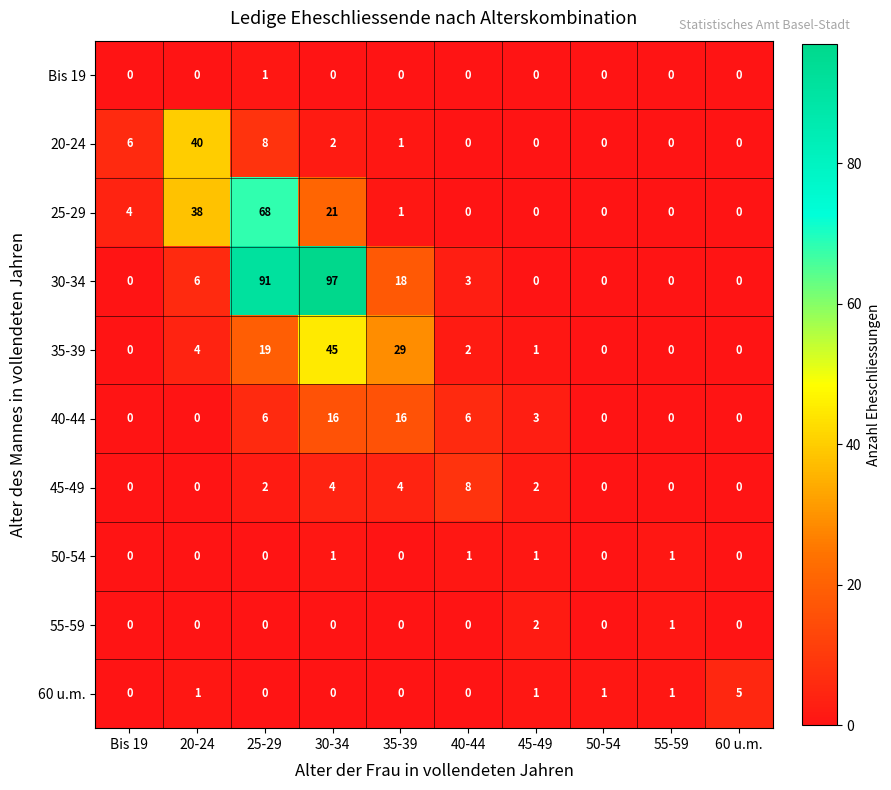

At which label does 60 u.m. reach its peak?

60 u.m.